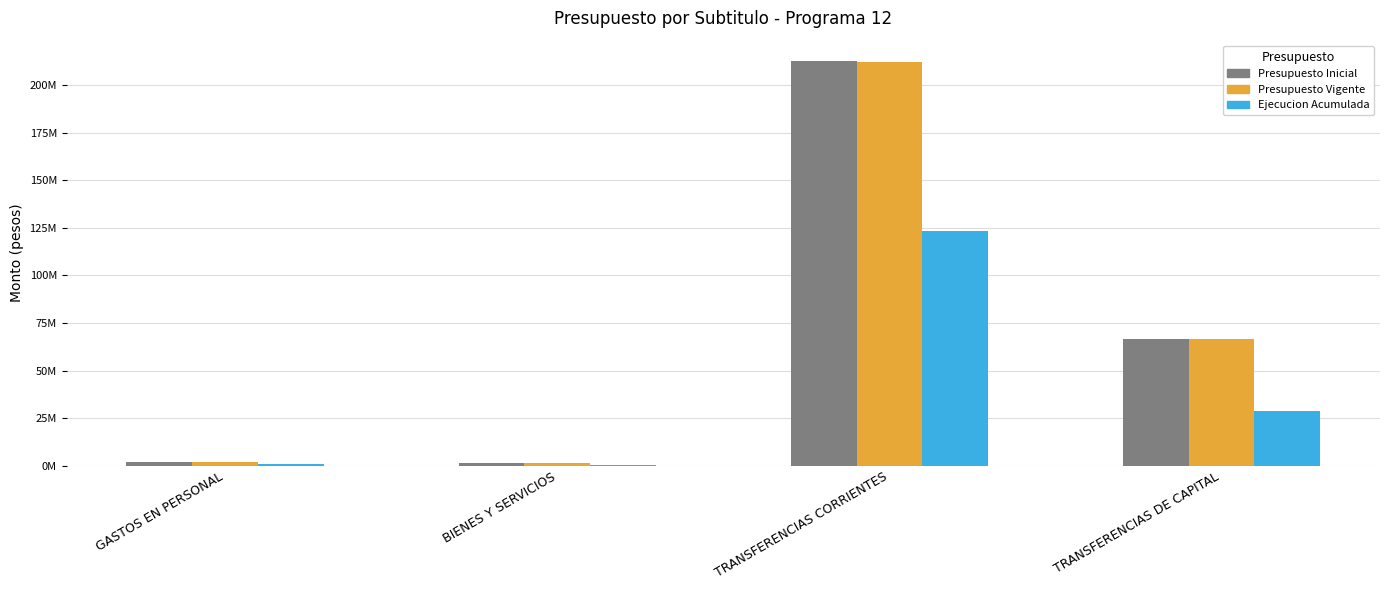

What are all the series names shown in the legend?

Presupuesto Inicial, Presupuesto Vigente, Ejecucion Acumulada